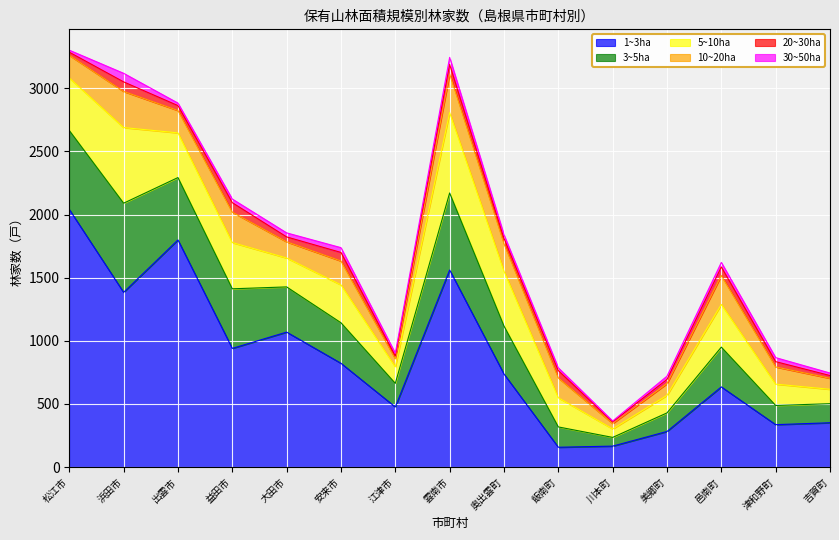

What is the highest value of the 3~5ha series?

706